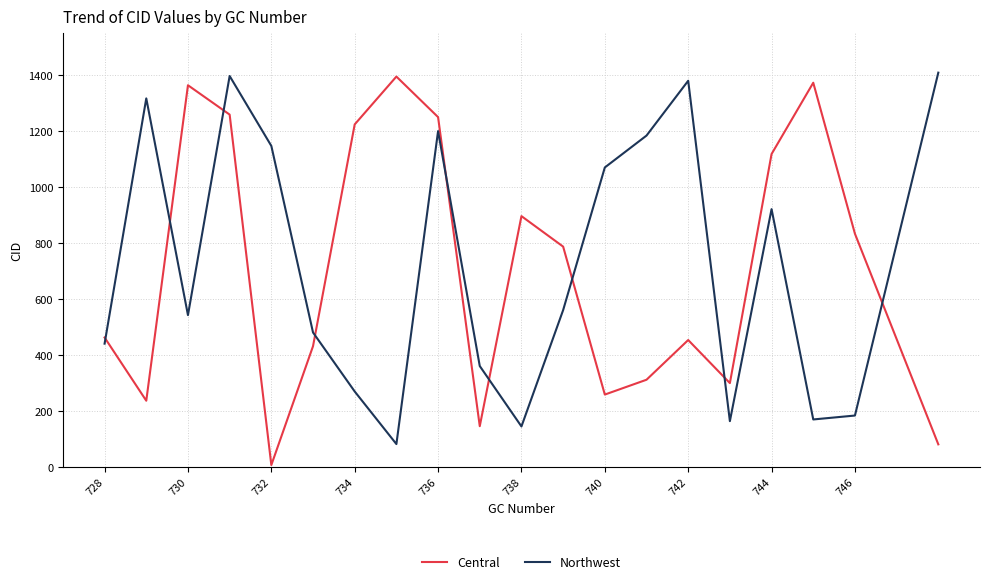

What is the maximum value for Central?

1395